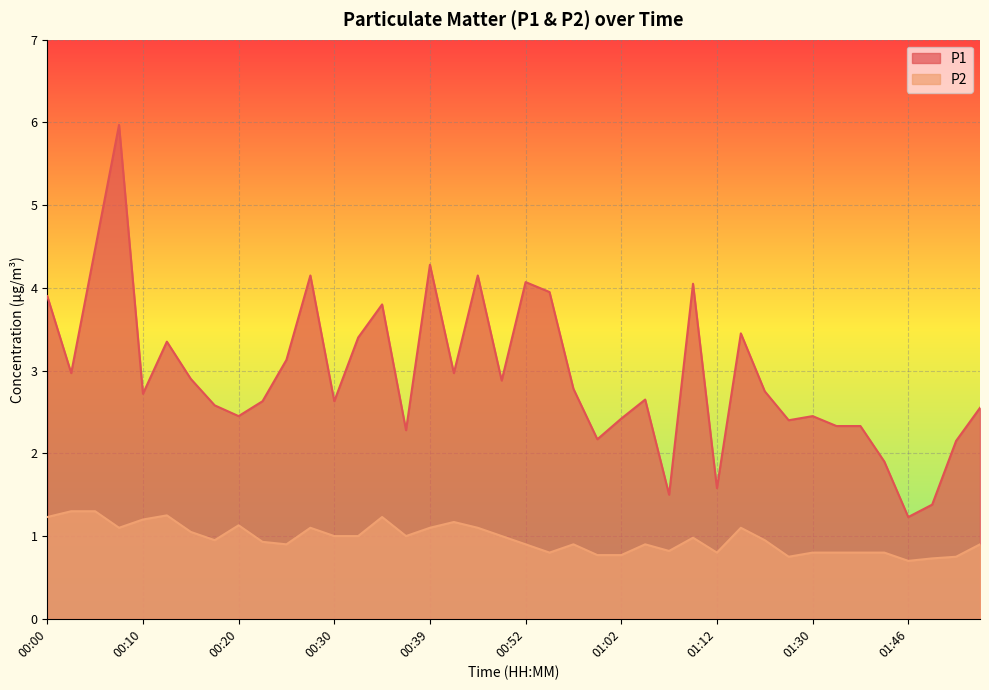

How many interior local valleys does the P2 series have?

9